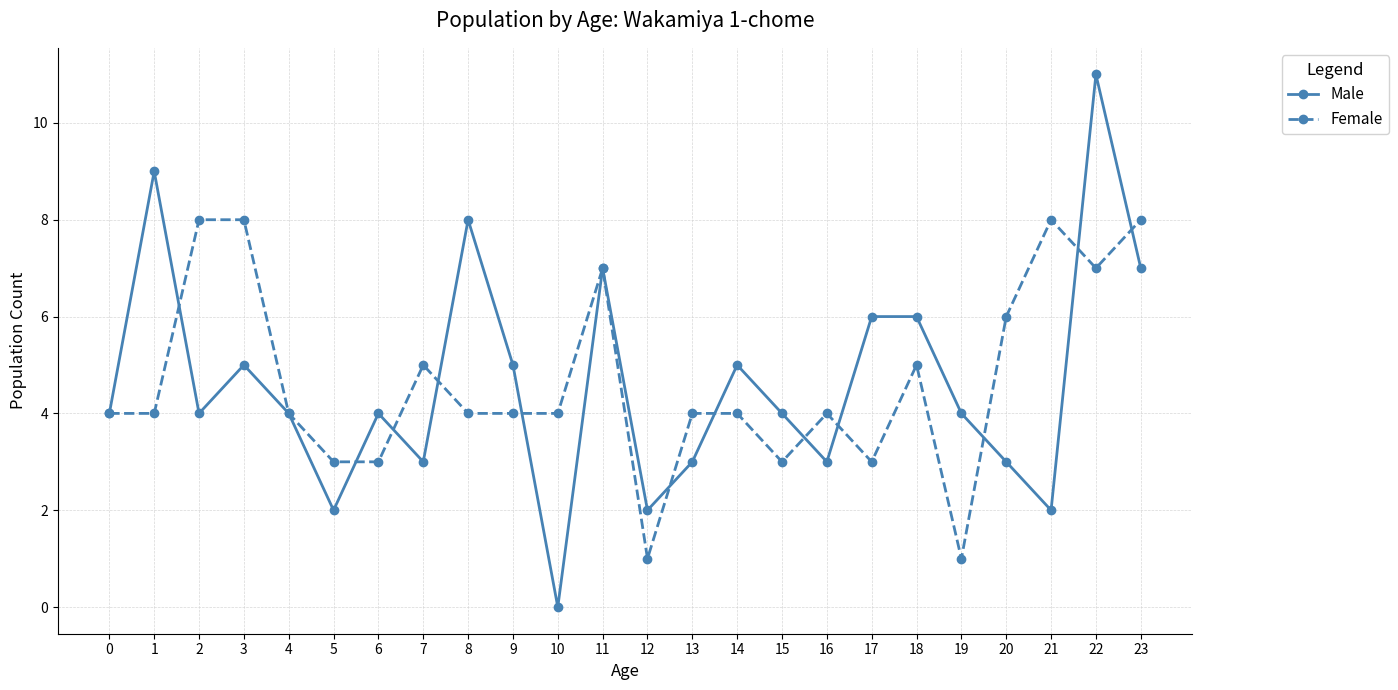

The Female series shows 4 at 10. True or false?

True